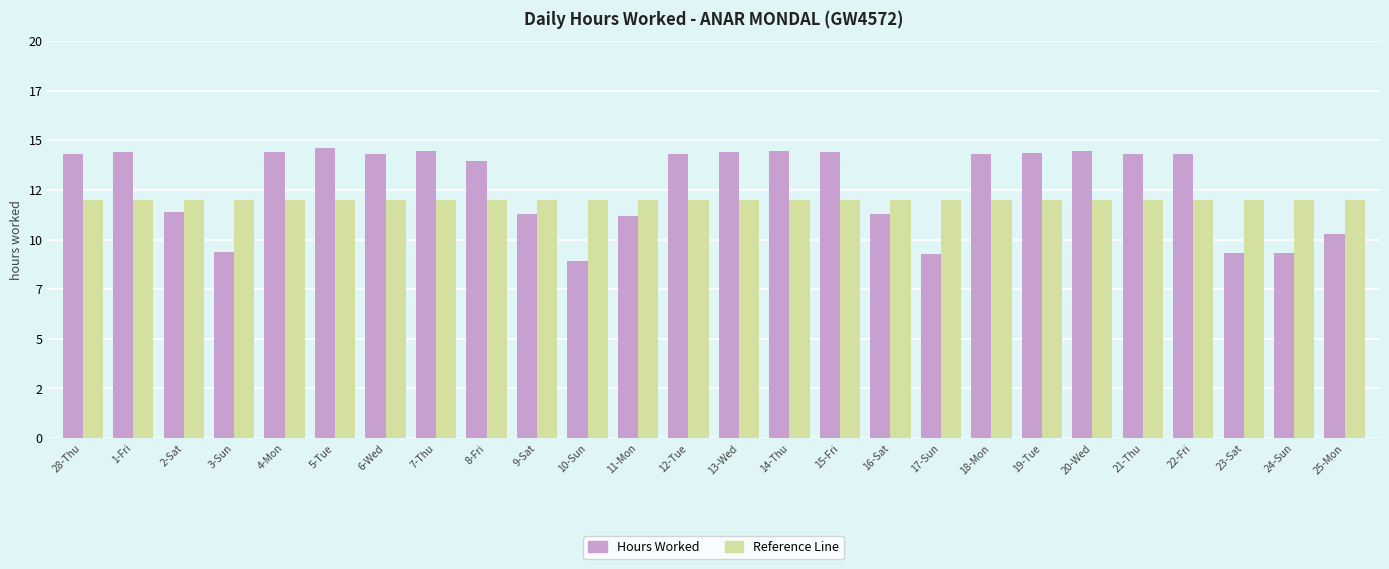

Where is Hours Worked nearest to the value 11?

11-Mon